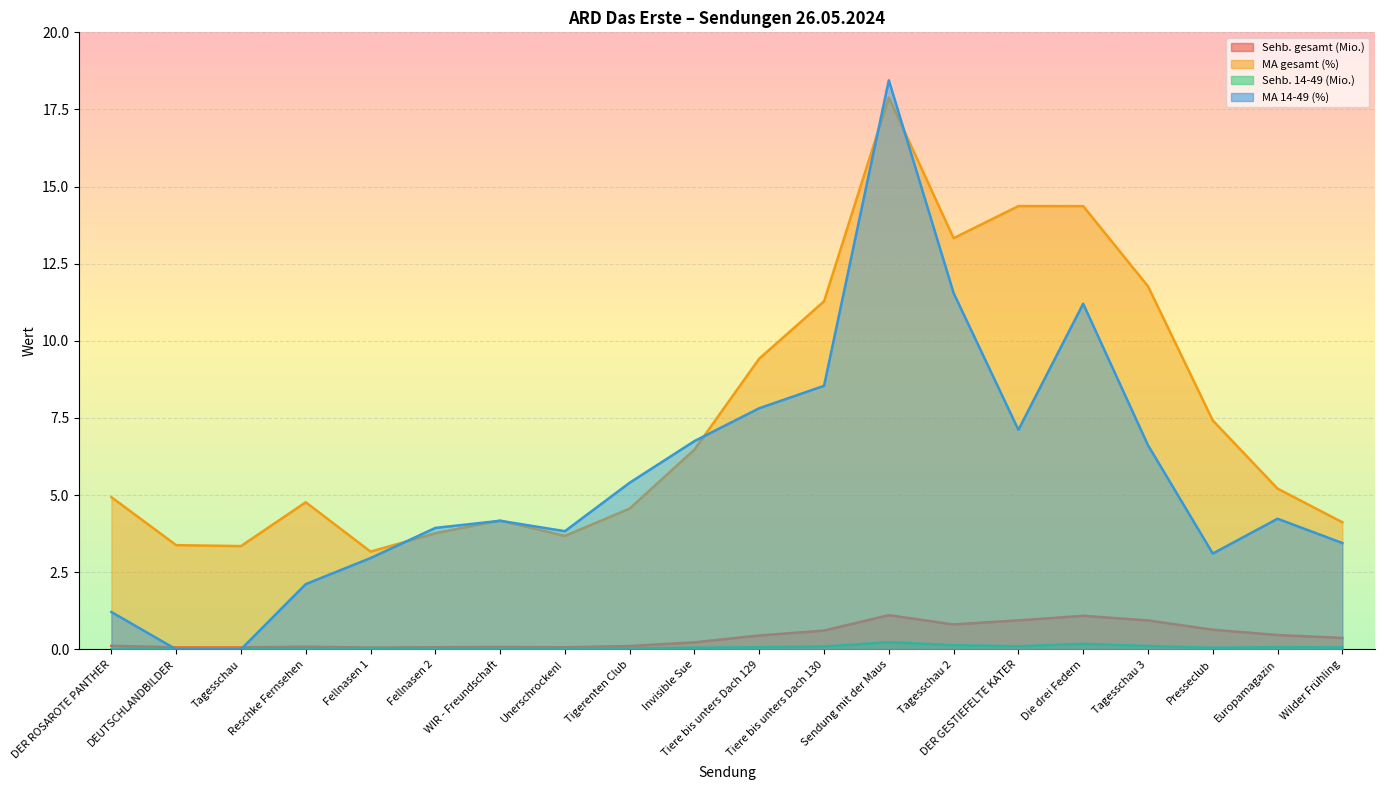

How many data points in Sehb. 14-49 (Mio.) are above 0?

18